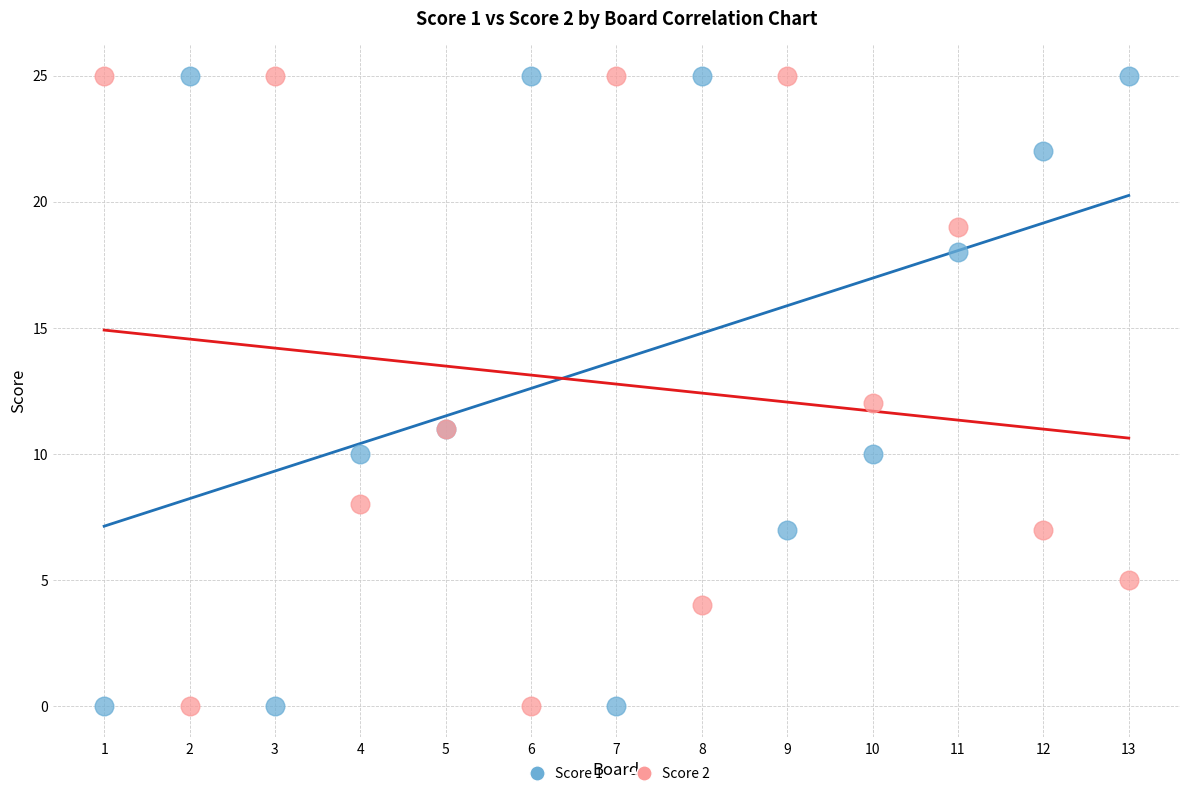

What is the X range (max minus min) for the scatter plot?

12